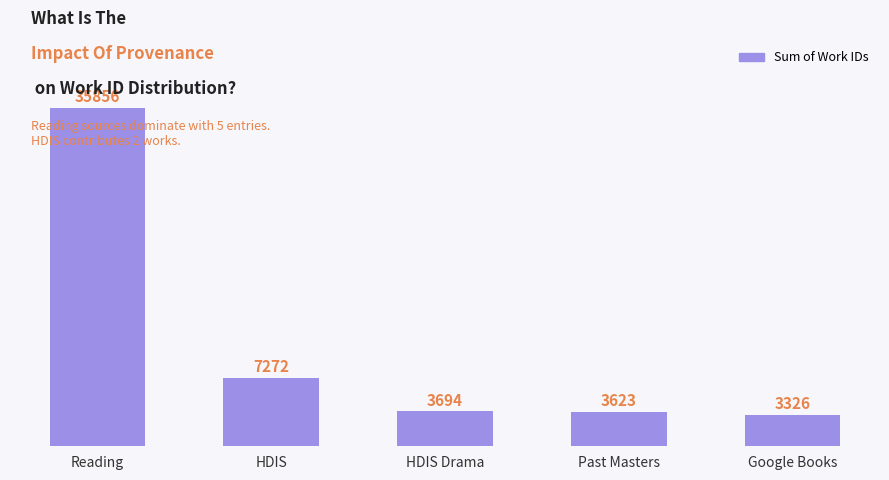

List the labels in order of value, smallest first.

Google Books, Past Masters, HDIS Drama, HDIS, Reading